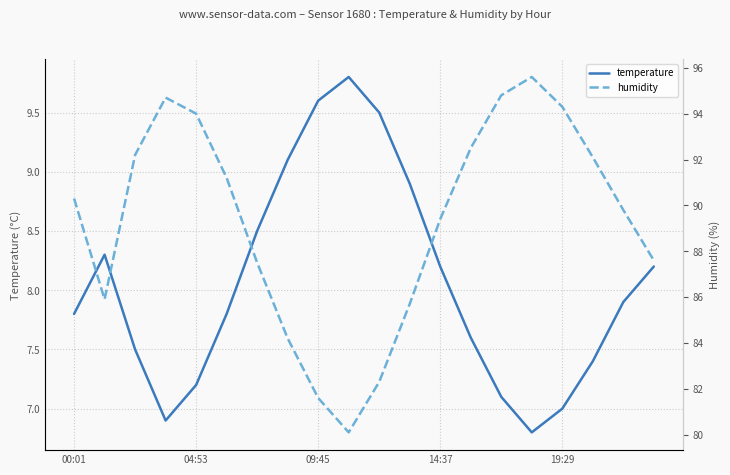

In temperature, how many points are higher than both neighbors (excluding endpoints)?

2